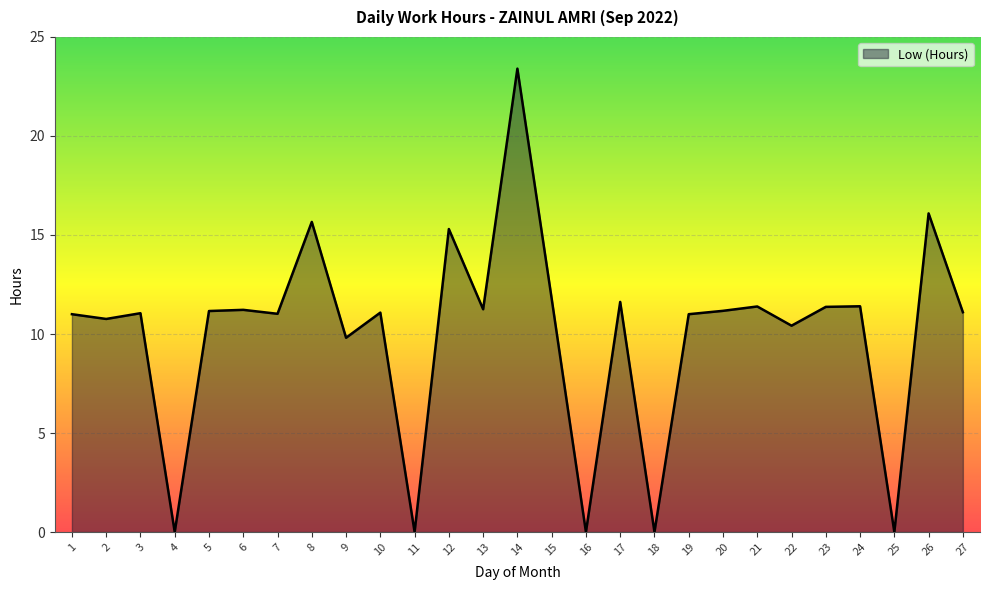

What is the maximum value shown in the chart?

23.4